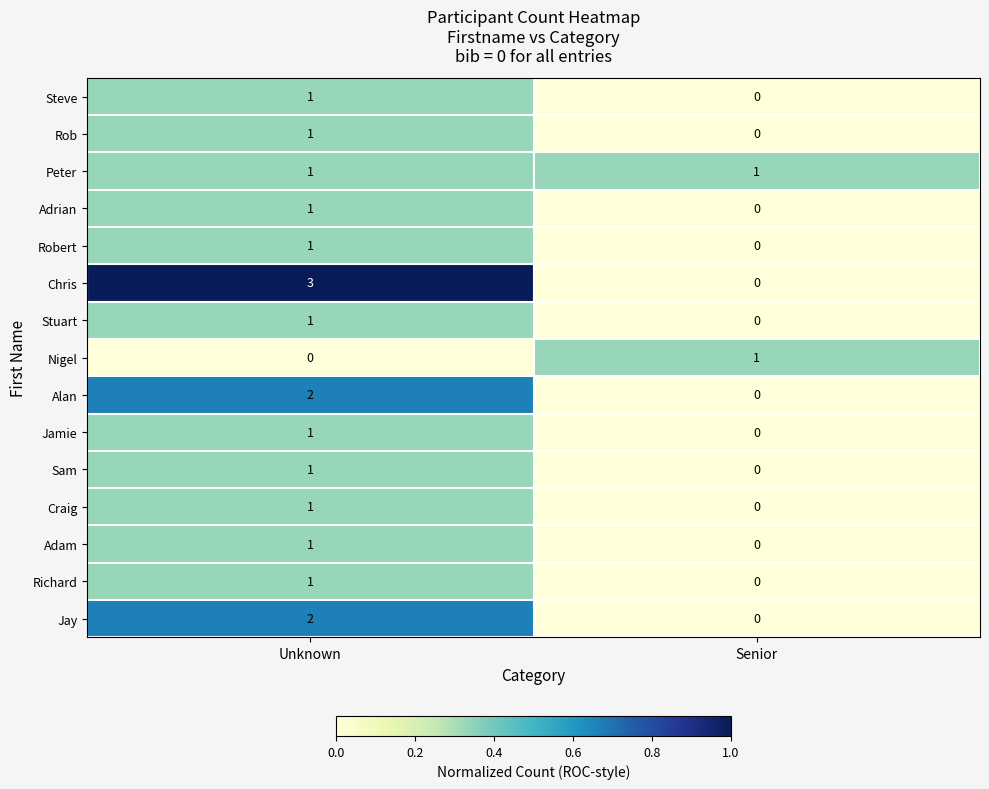

How many data points in Adam are less than 1?

1